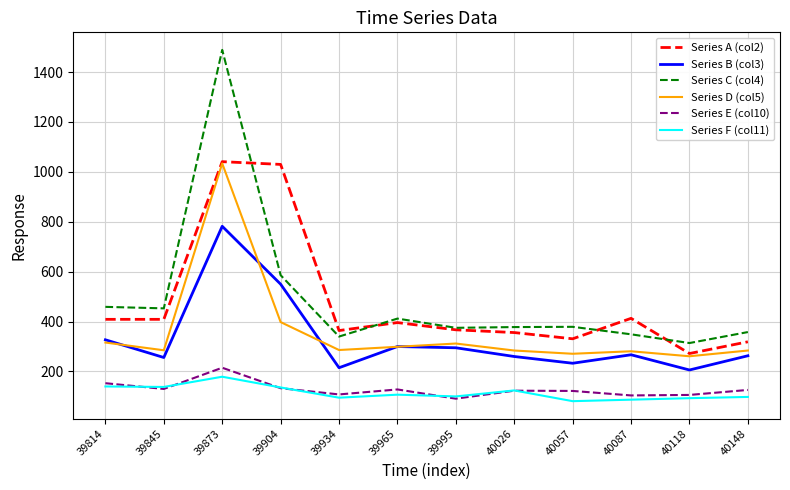

True or false: Series D (col5) and Series C (col4) cross at least once.

False